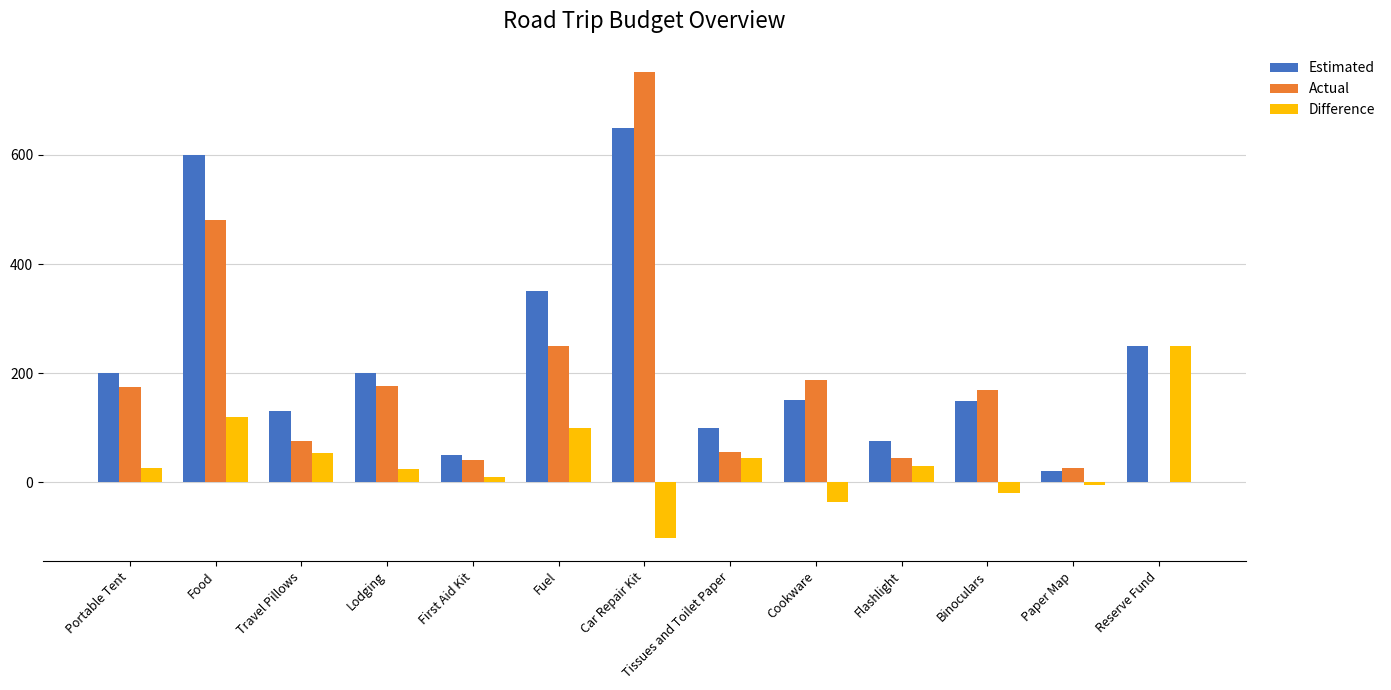

What is the difference between the Actual values at Flashlight and First Aid Kit?

4.3